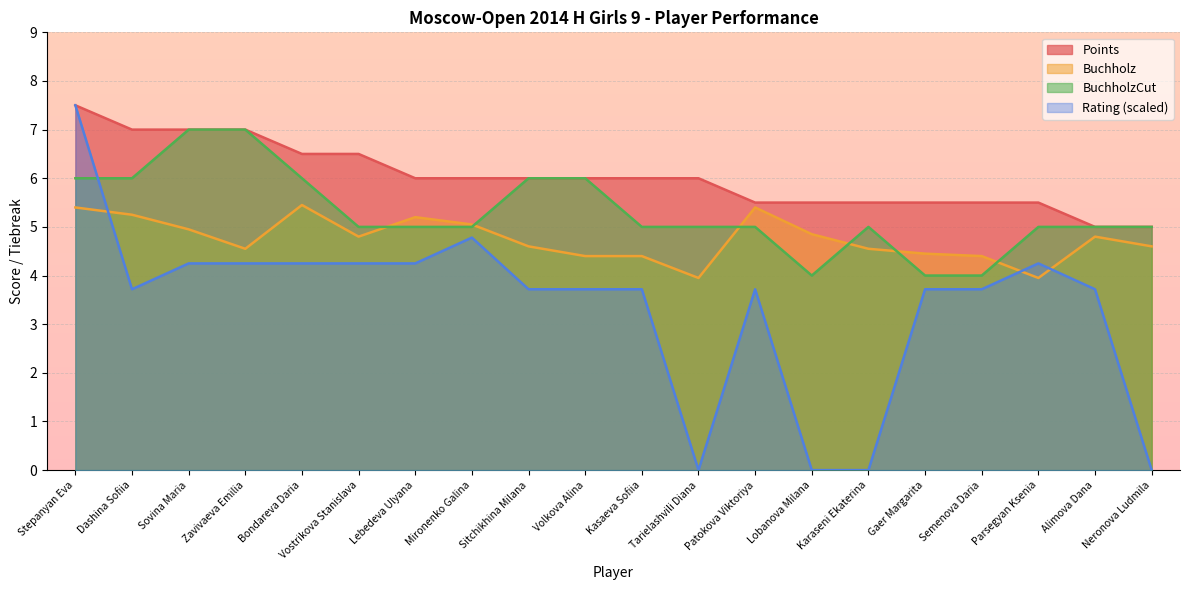

What is the approximate value of Buchholz at Sovina Maria?

5.0